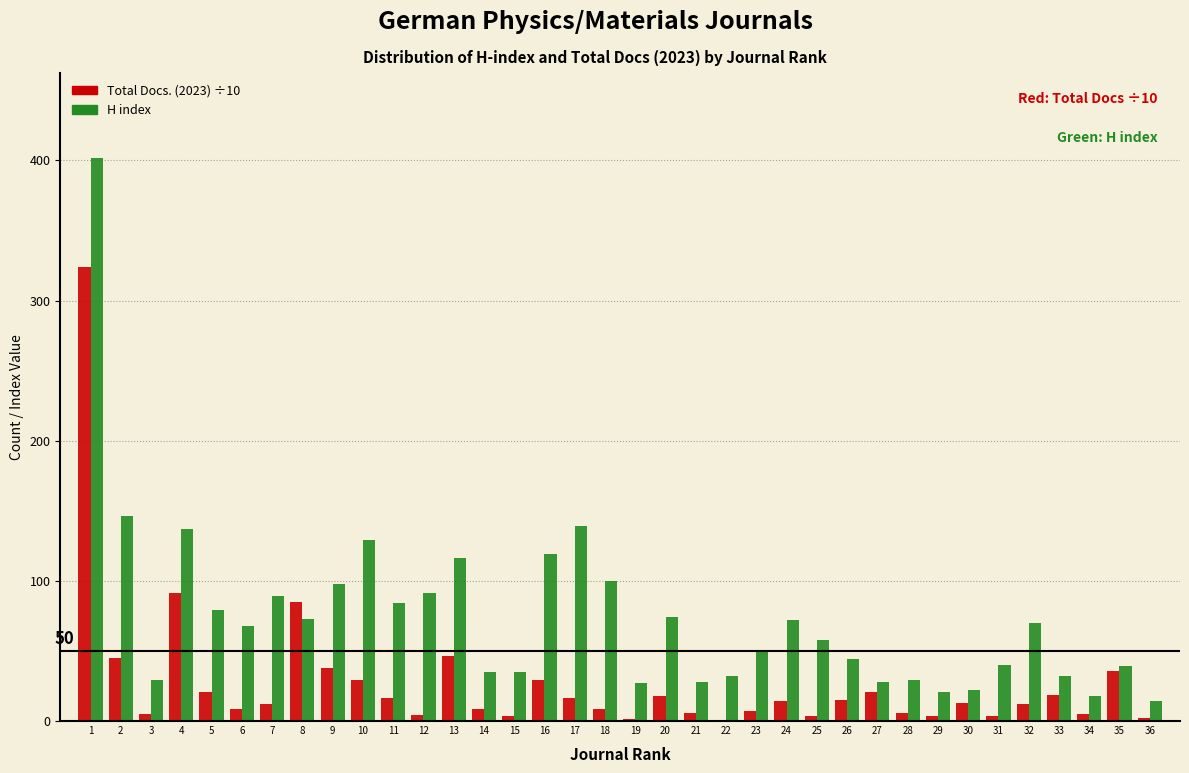

Which series has the largest total across all categories?

H index